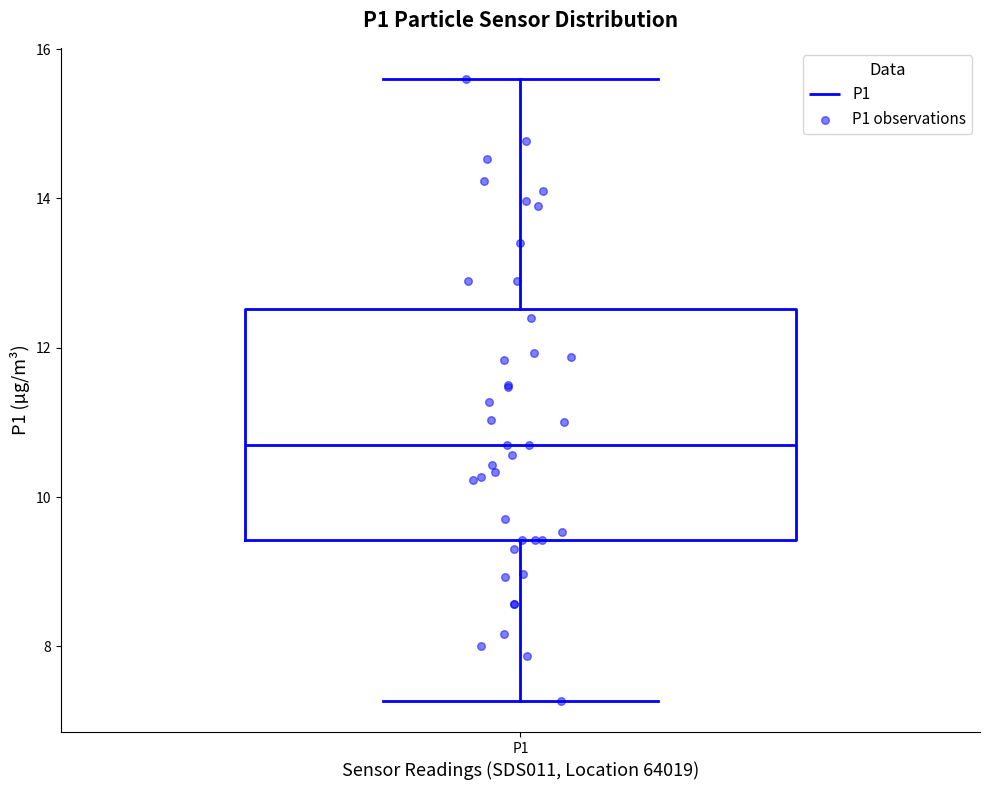

Read this box plot against the y-axis: the position of the median line, the range covered by the box, and the ends of both whiskers. The values are not printed on the chart, so give them approximately, as read against the axis.

median 10.8, box 9.4 to 12.6, whiskers 7.2 to 15.6